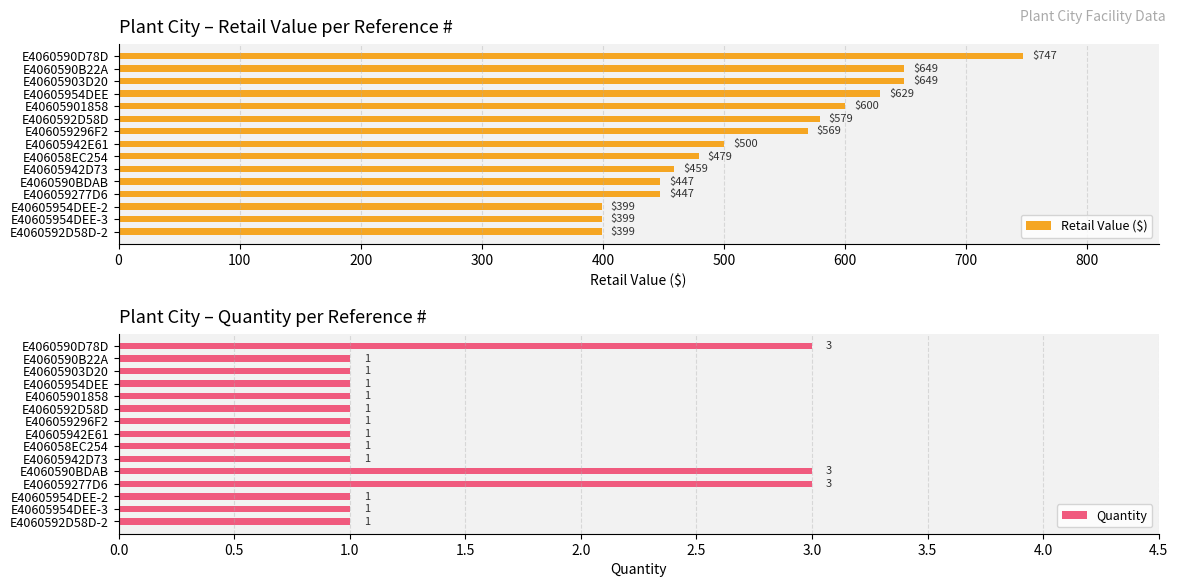

Where is Retail Value ($) nearest to the value 573?

E406059296F2